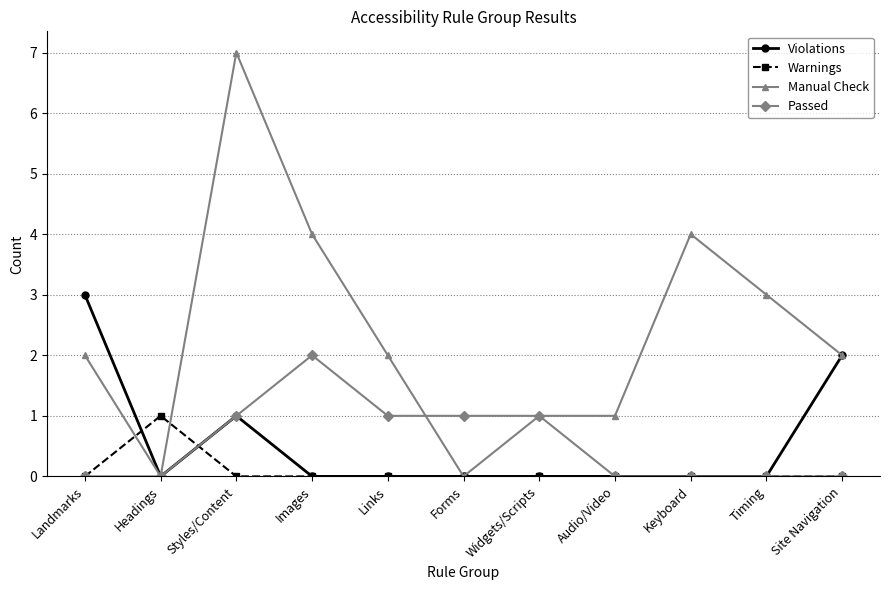

What is the label of the 5th point from the left?

Links